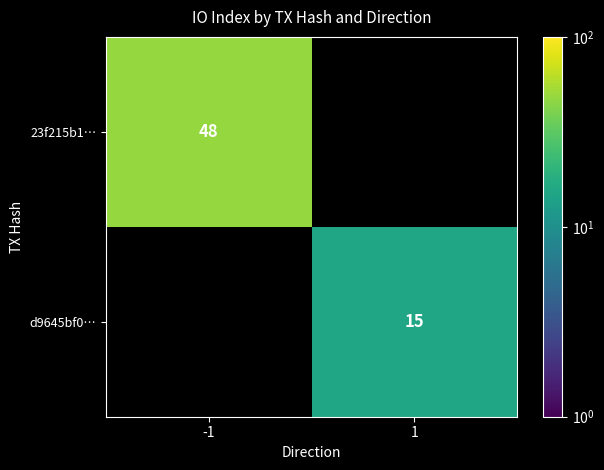

True or false: d9645bf0… has a value of 25 at 1.

False